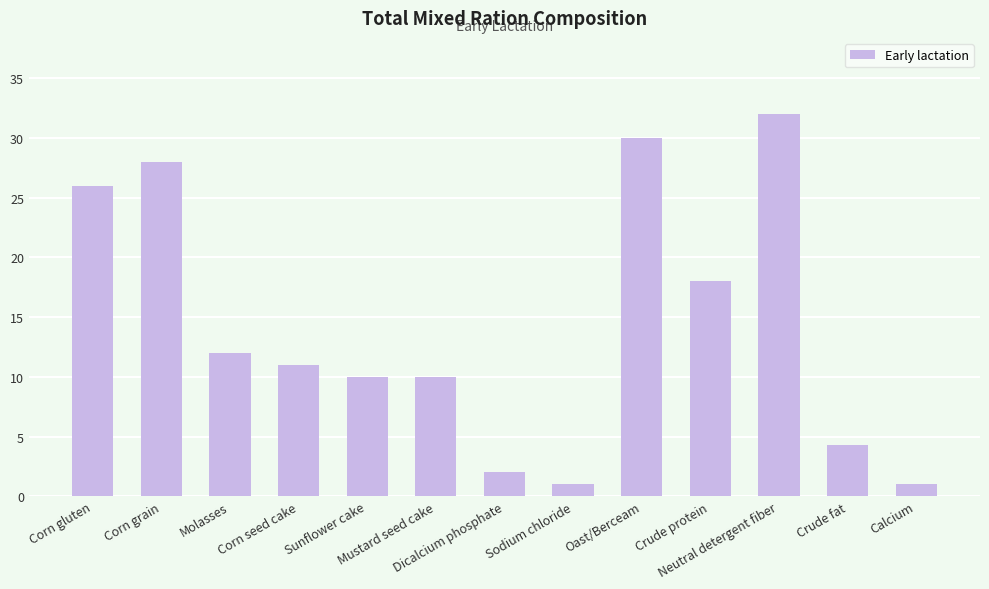

How many categories are shown in the chart?

13